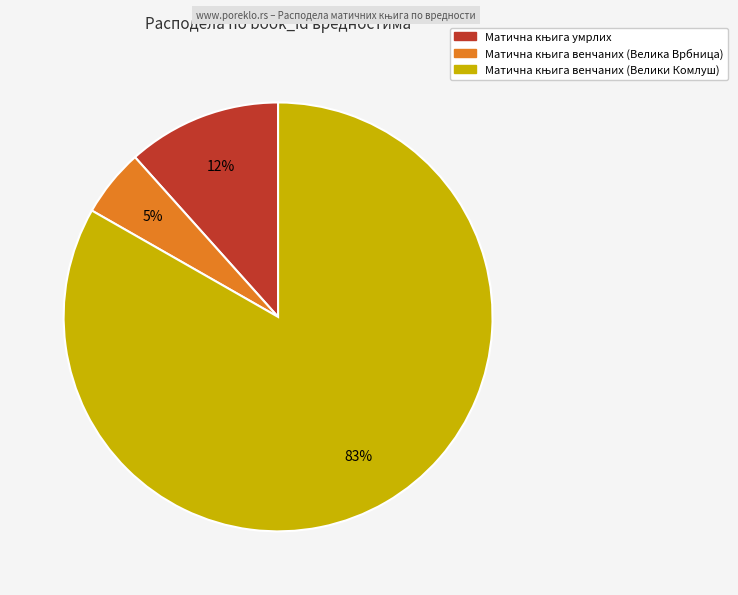

To the nearest percent, what is the difference between the largest and smallest slice percentages?

78%